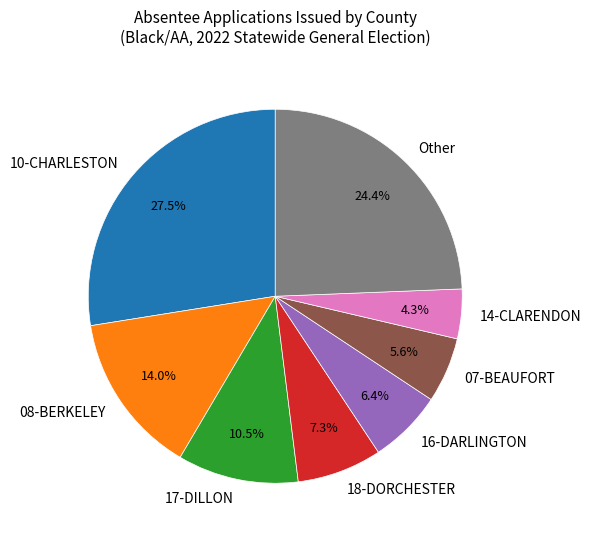

What is the smallest slice in the pie chart?

14-CLARENDON